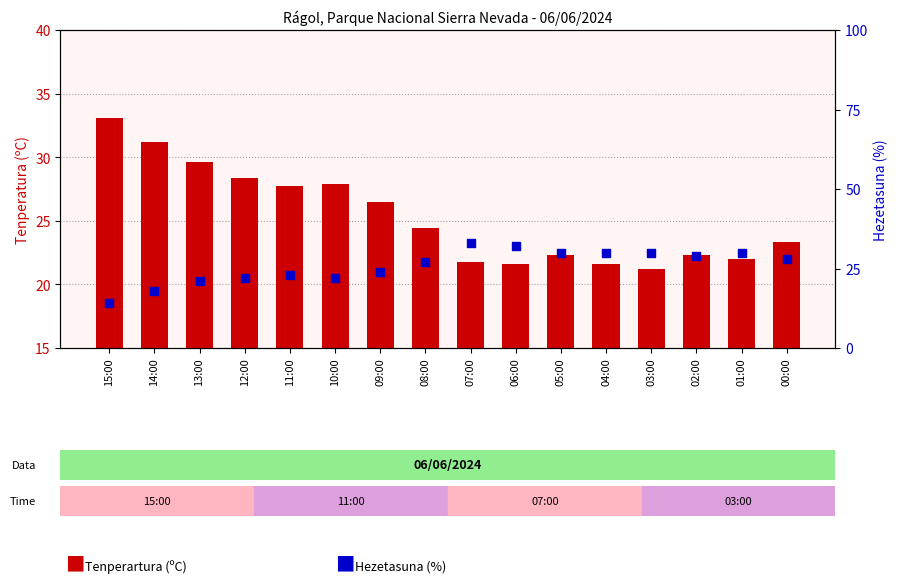

What is the total value across all series at 05:00?

52.3